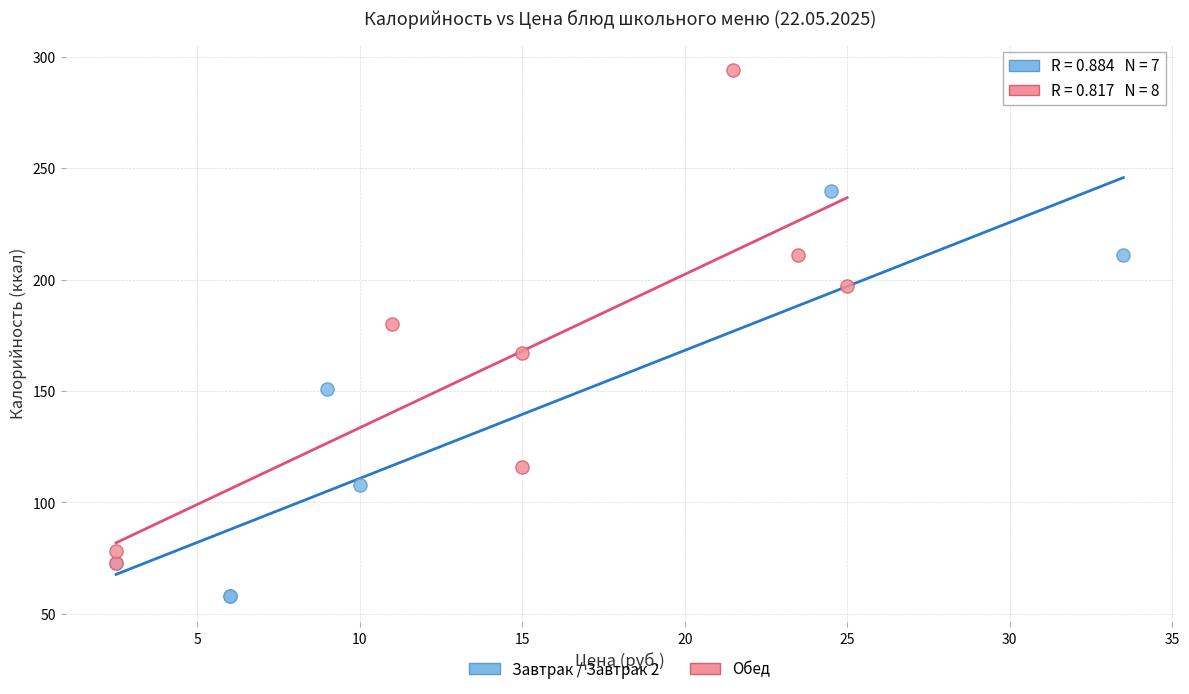

Which series reaches the maximum Y coordinate?

Обед